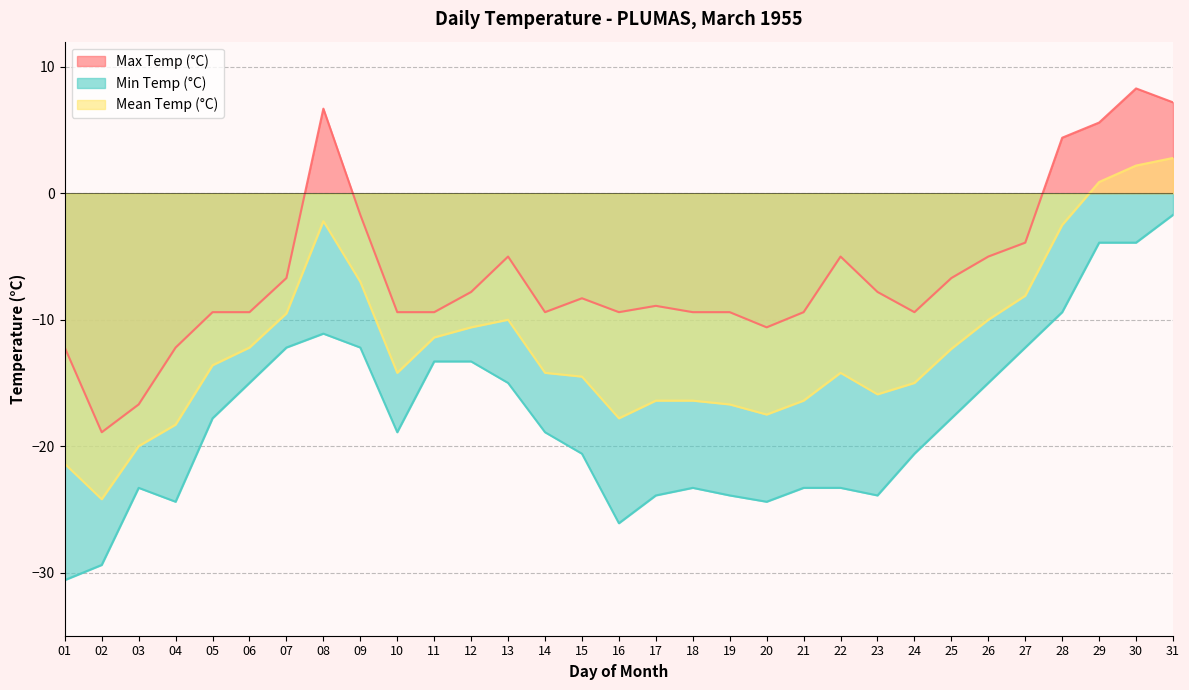

Rank the categories by Min Temp (°C) value from lowest to highest.

01, 02, 16, 04, 20, 17, 19, 23, 03, 18, 21, 22, 15, 24, 10, 14, 05, 25, 06, 13, 26, 11, 12, 07, 09, 27, 08, 28, 29, 30, 31